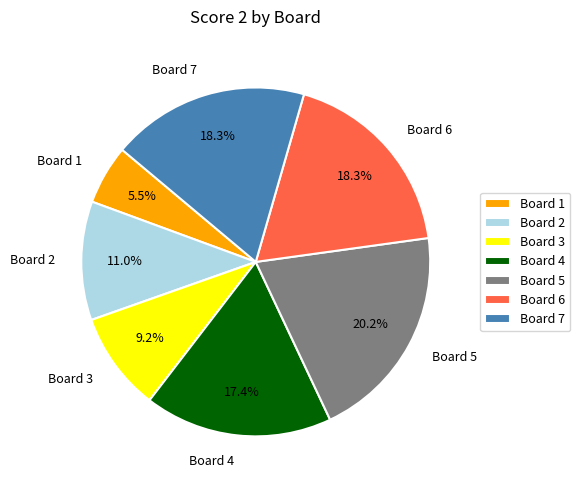

What is the total percentage of Board 2 and Board 3?

20.2%